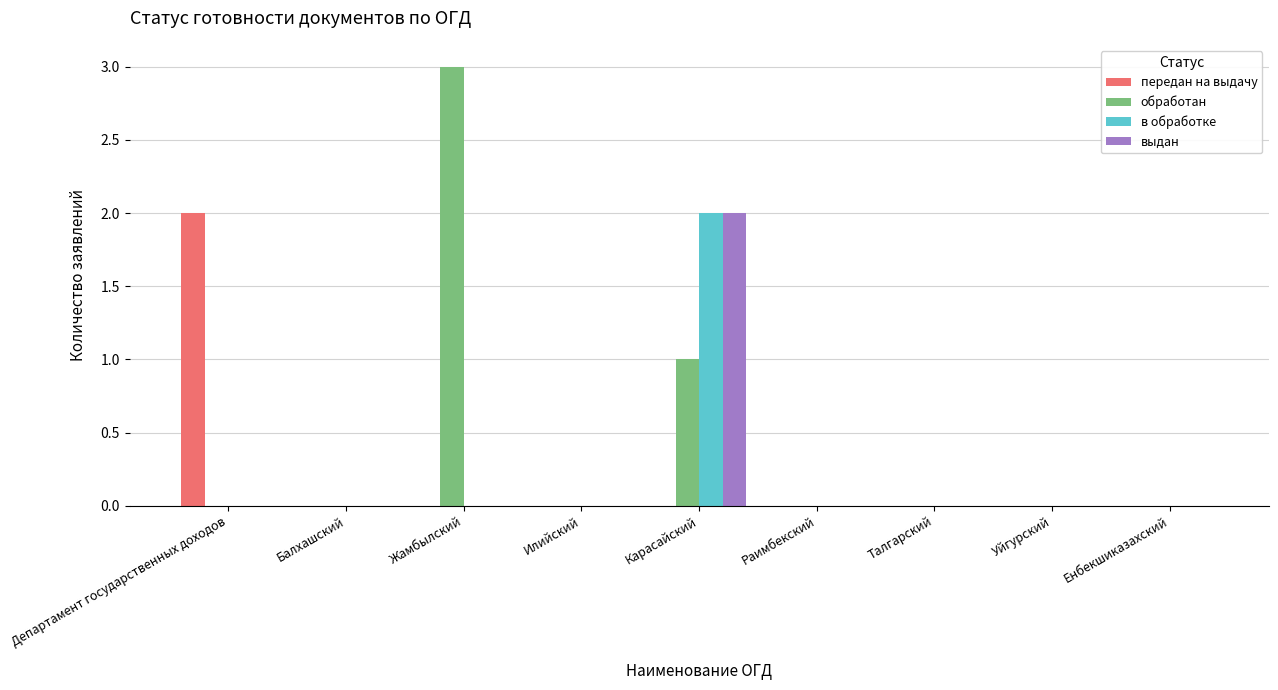

Reading left to right, what are all the values shown in this chart?

передан на выдачу: 2	0	0	0	0	0	0	0	0
обработан: 0	0	3	0	1	0	0	0	0
в обработке: 0	0	0	0	2	0	0	0	0
выдан: 0	0	0	0	2	0	0	0	0